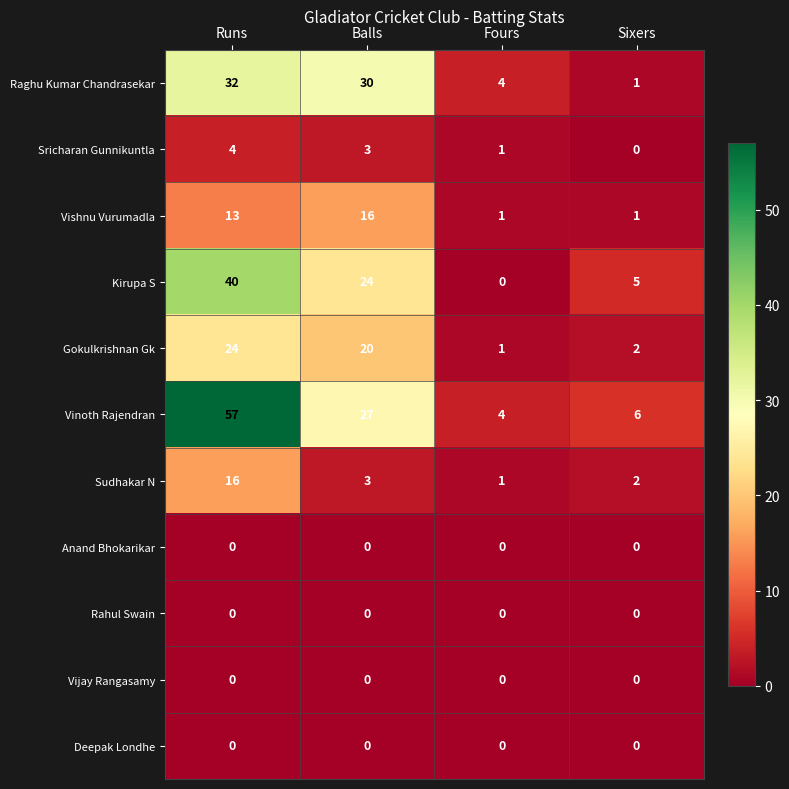

Which series has the largest range (max minus min)?

Vinoth Rajendran